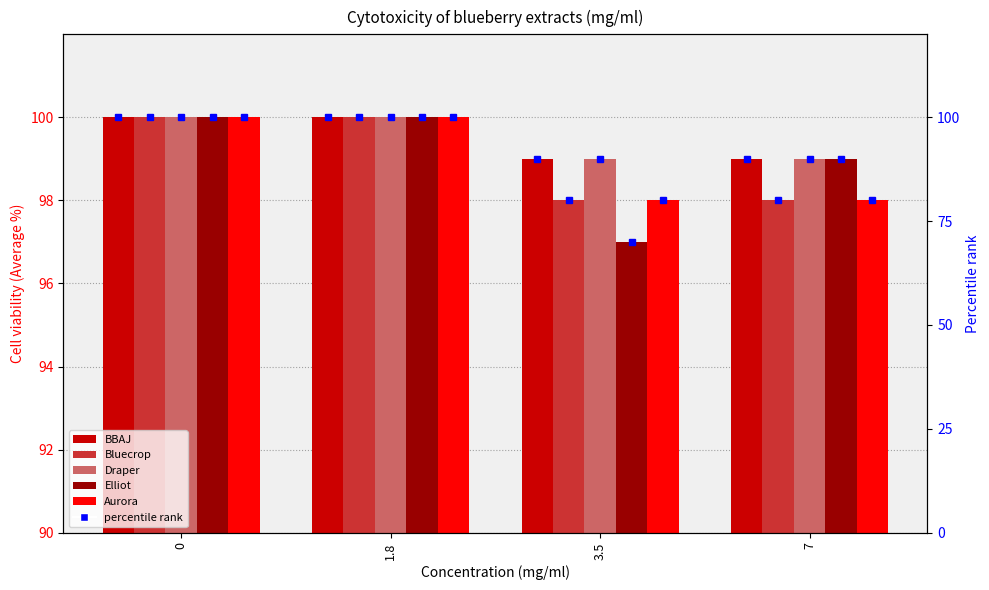

Which series has the largest total across all categories?

BBAJ